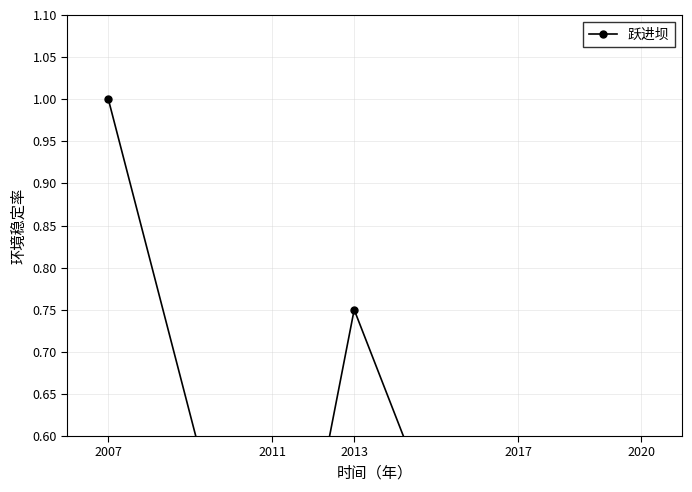

What is the sum of all values?

3.2